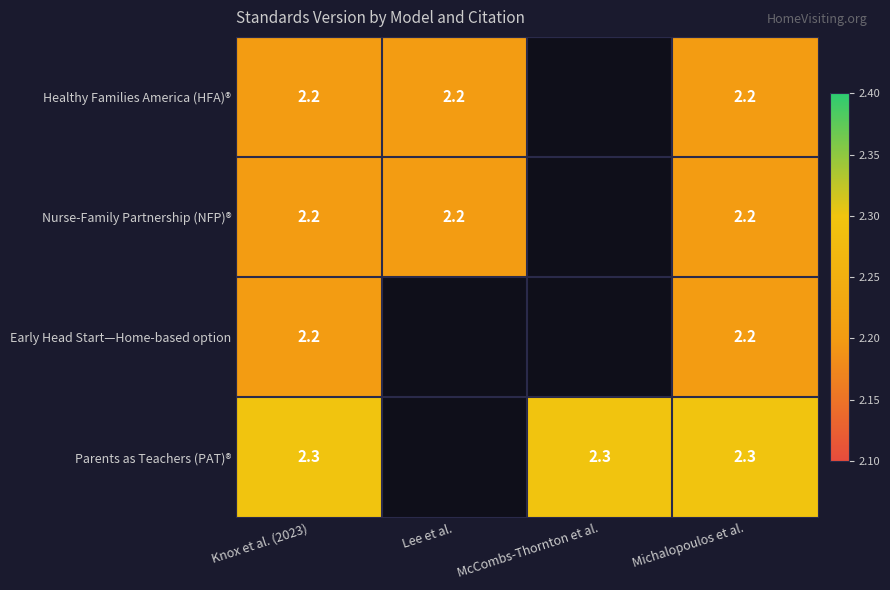

At how many categories does at least one series exceed 2?

4